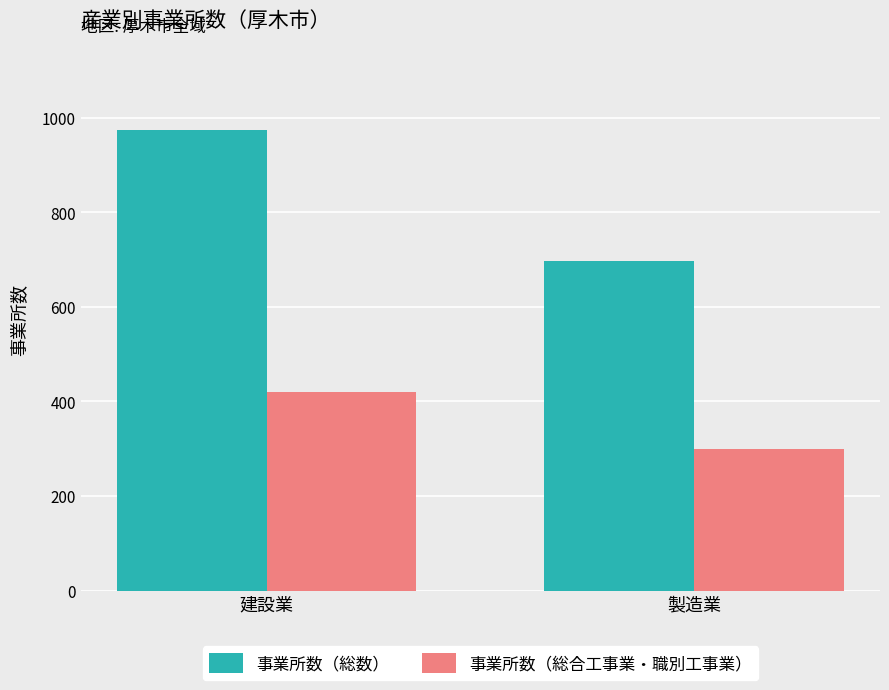

Are the bars horizontal?

No